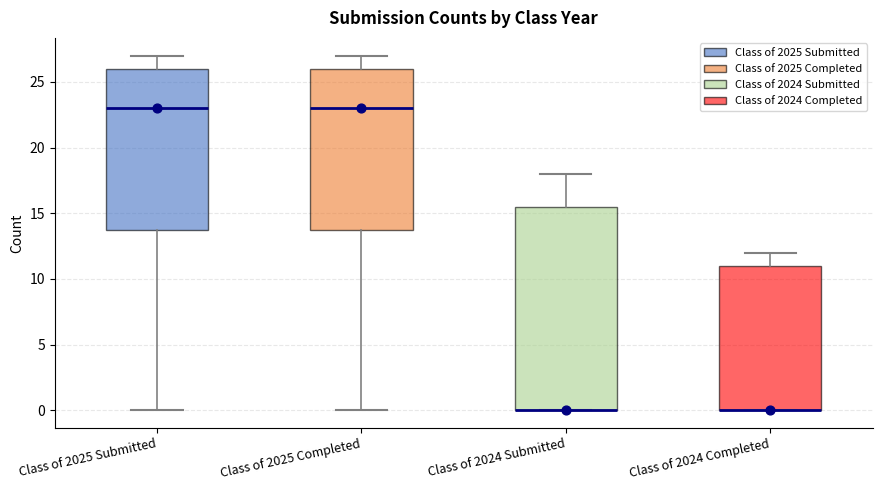

Where does the upper whisker of the box for Class of 2025 Completed end on the y-axis? The values are not printed on the chart, so give them approximately, as read against the axis.

27.0